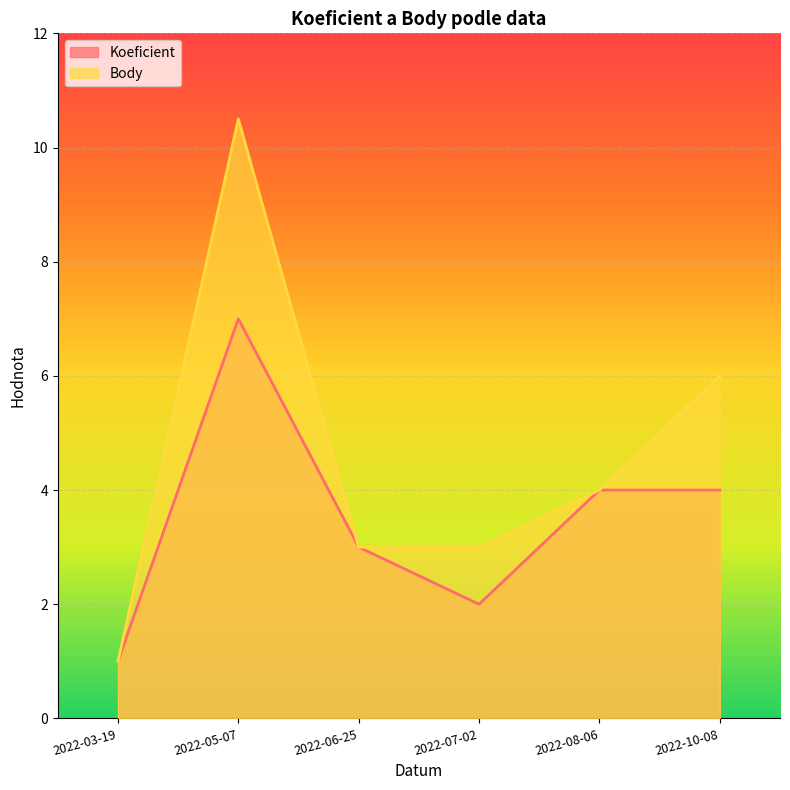

What is the sum of all Body values?

27.5